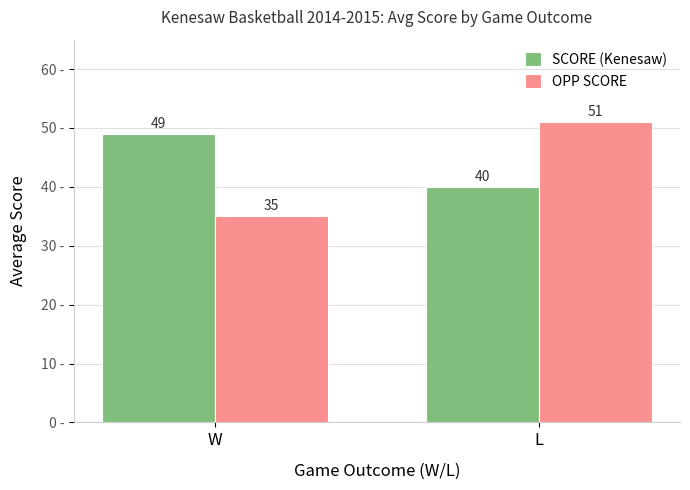

Reading right to left, extract all data points from this chart.

SCORE (Kenesaw): 40	49
OPP SCORE: 51	35